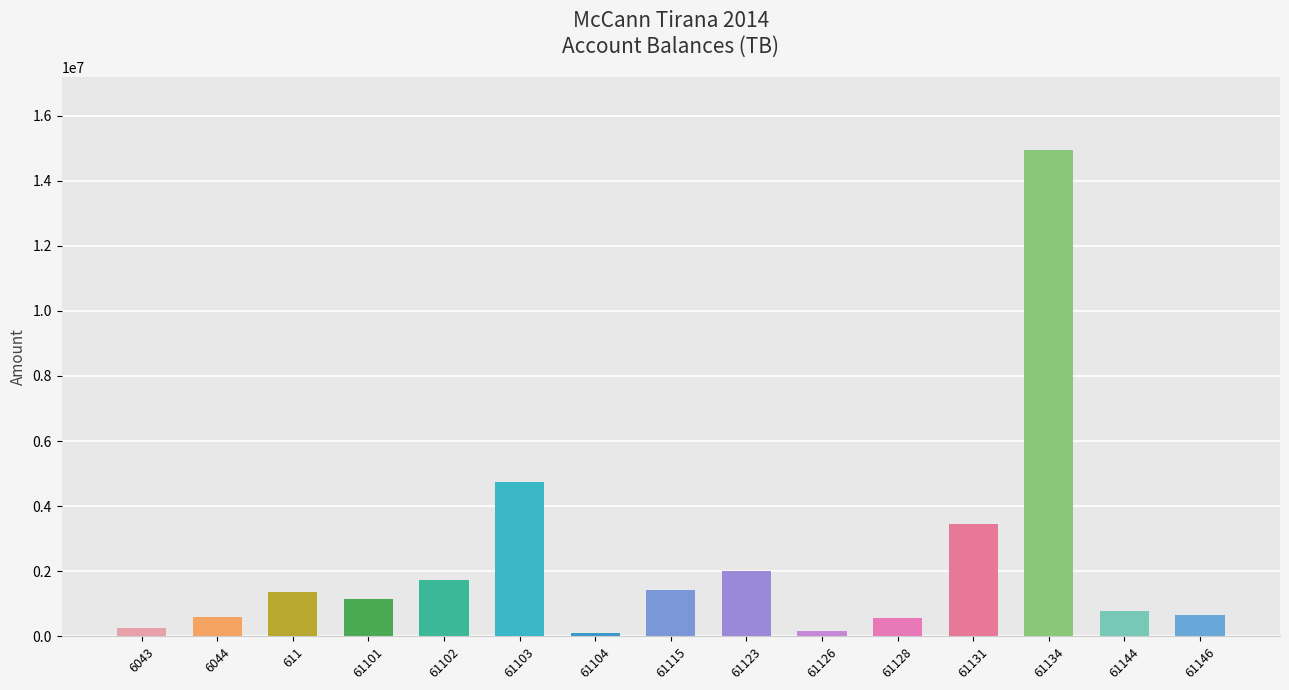

Is it true that the value at 61115 is 2569395.9?

False